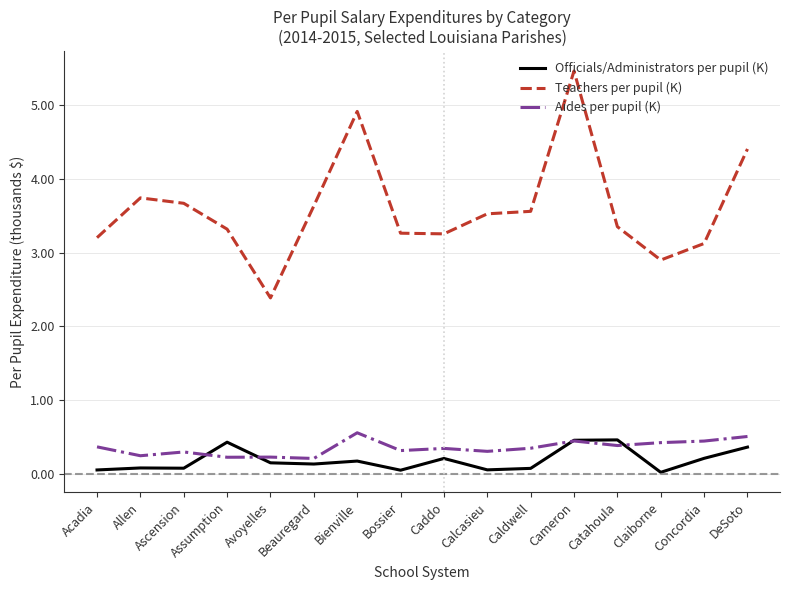

The Teachers per pupil (K) series shows 1.2 at DeSoto. True or false?

False